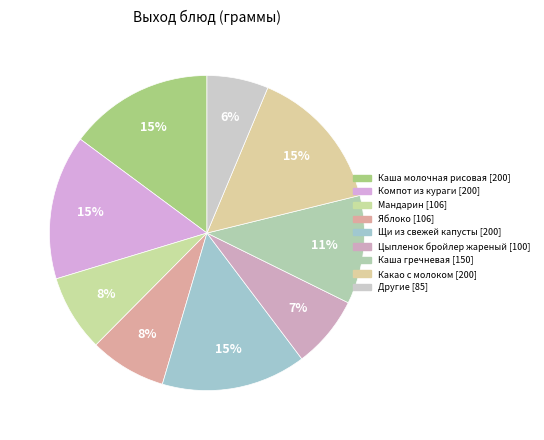

How many segments does this pie chart have?

9